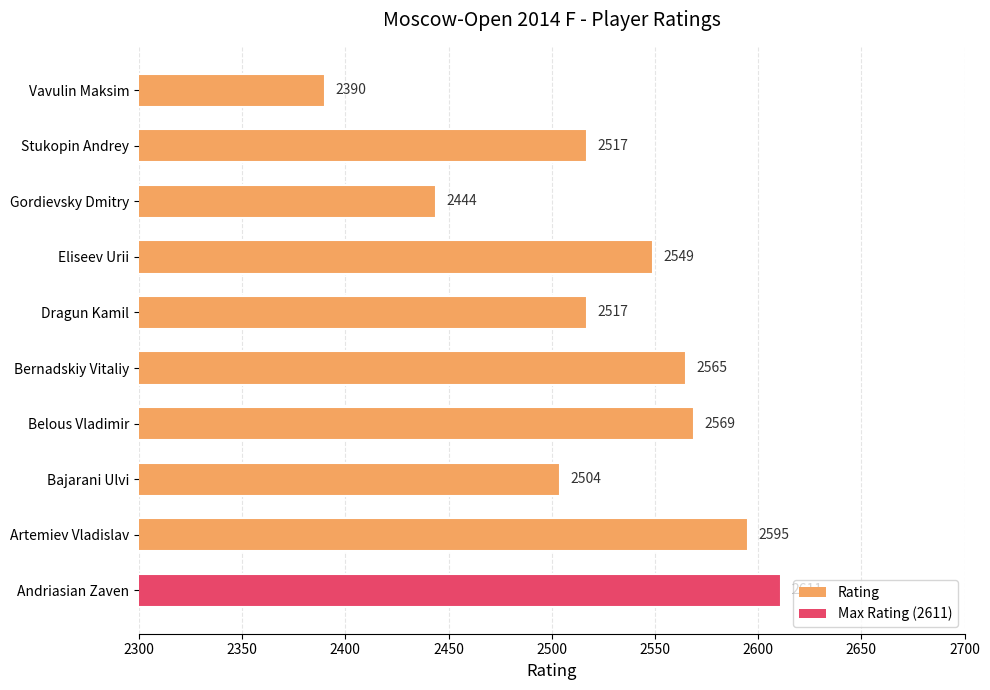

At which label is the value closest to 2500?

Bajarani Ulvi